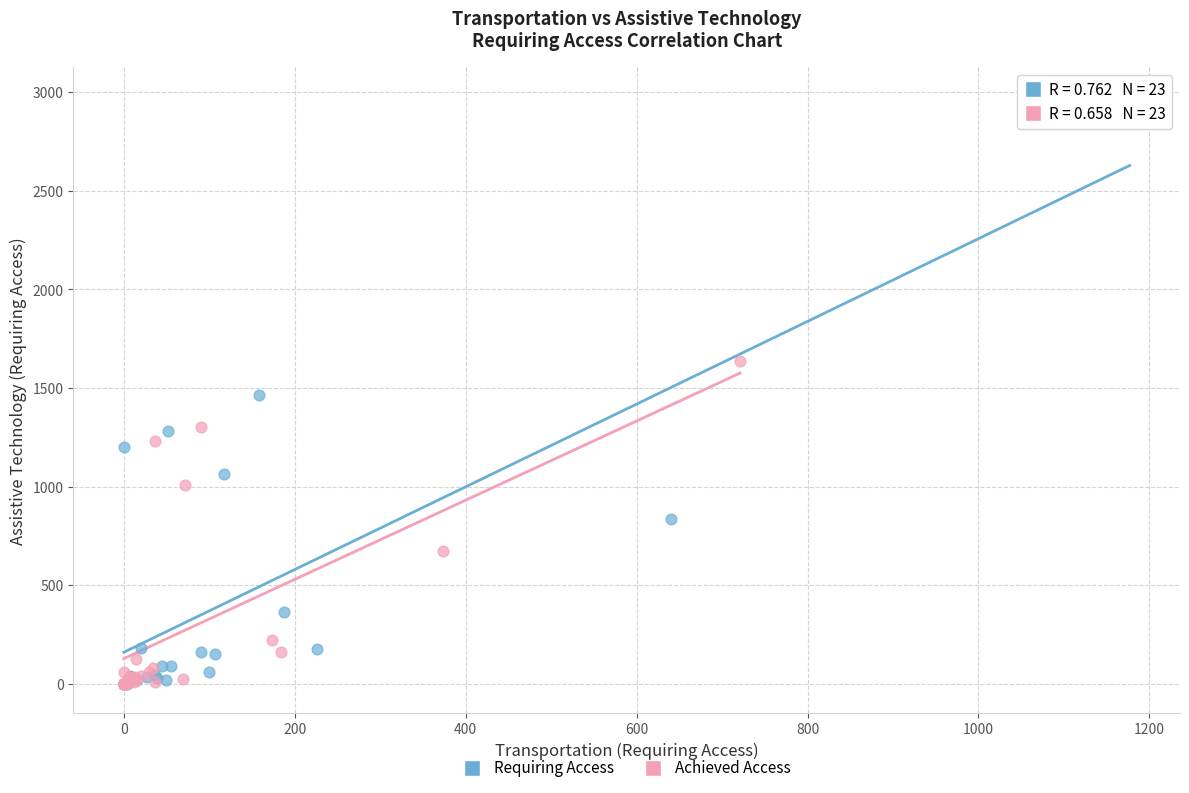

What are all the series names shown in the legend?

Requiring Access, Achieved Access